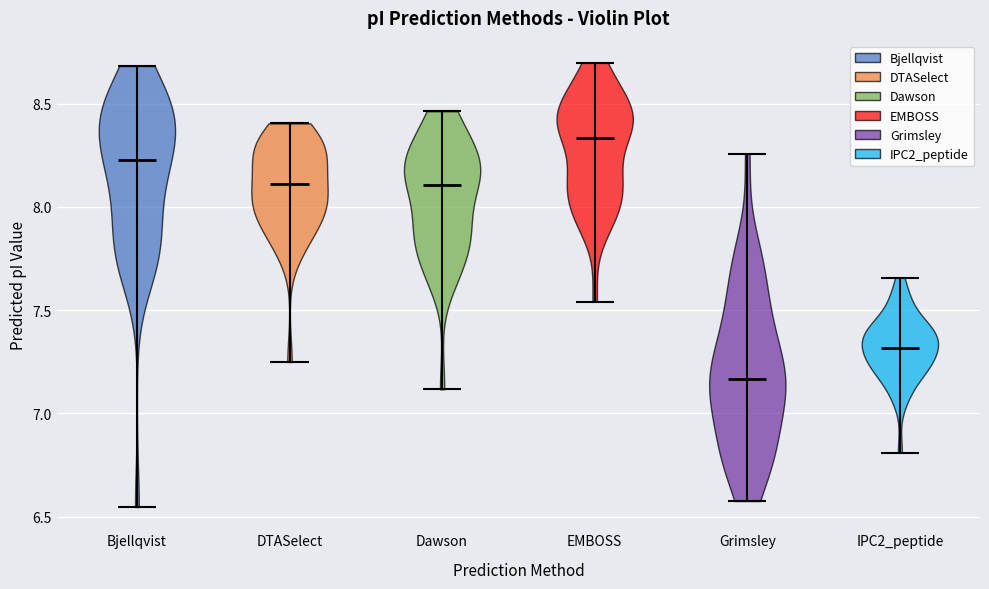

Which violin has the highest median line?

EMBOSS